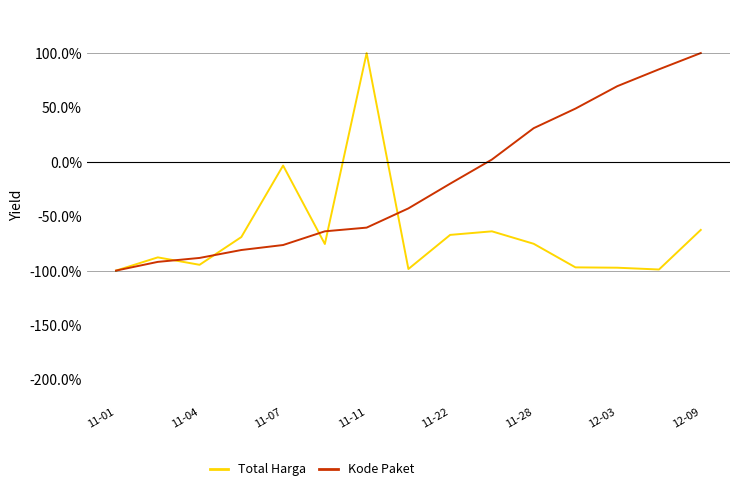

What are all the series names shown in the legend?

Total Harga, Kode Paket